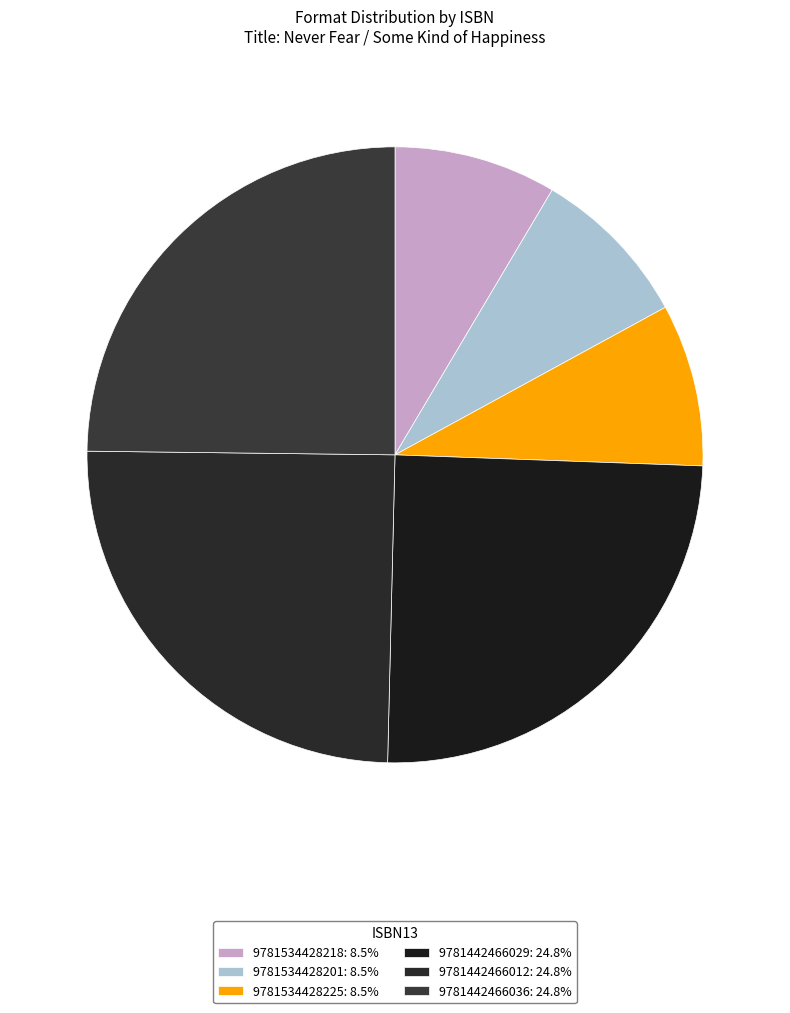

Count the number of slices in the pie.

6